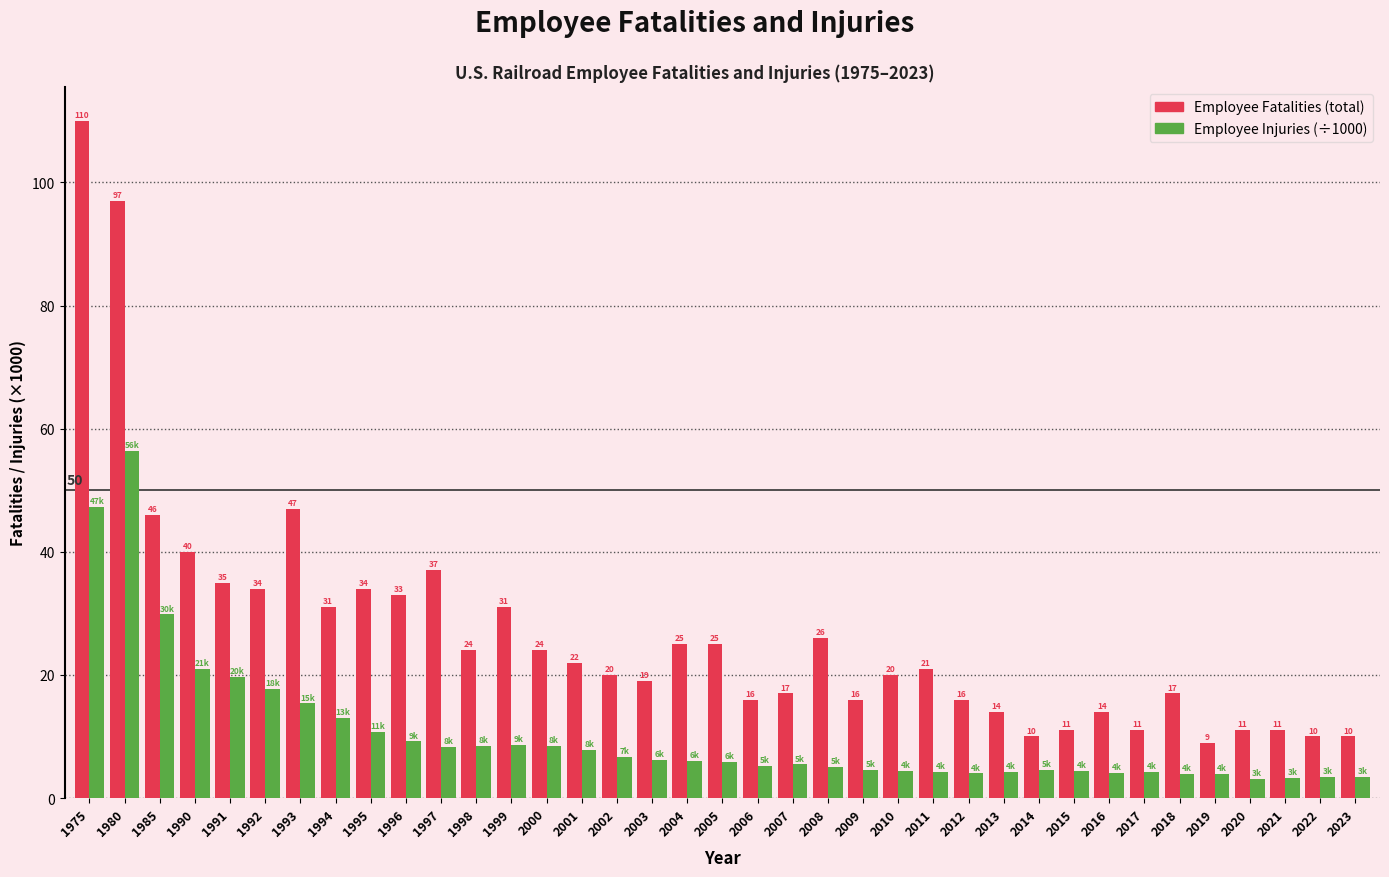

Which label corresponds to the smallest value in the chart?

2020